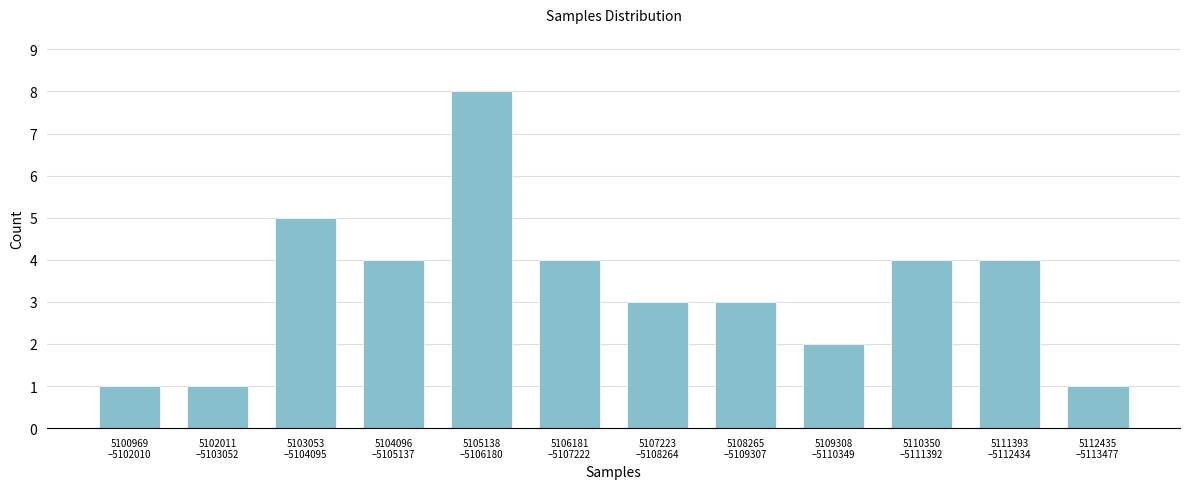

Reading right to left, transcribe all the data shown in this chart.

1	4	4	2	3	3	4	8	4	5	1	1